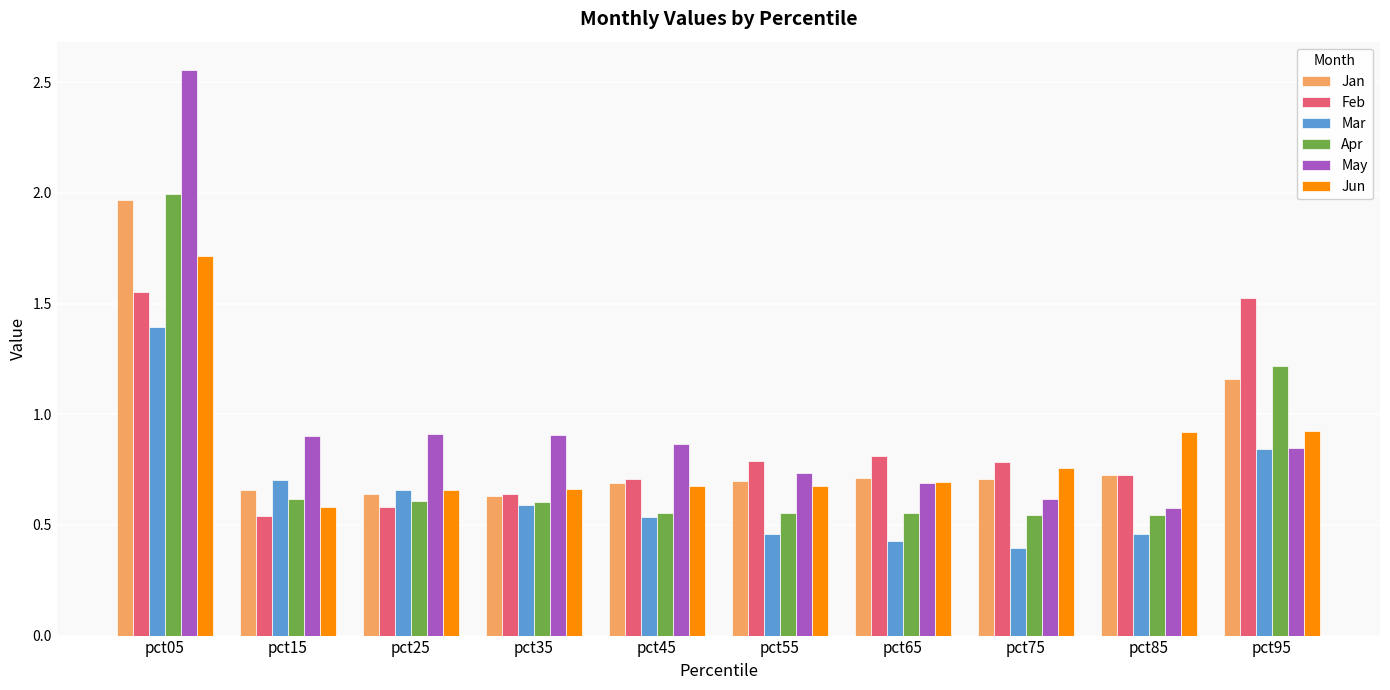

What are all the series names shown in the legend?

Jan, Feb, Mar, Apr, May, Jun